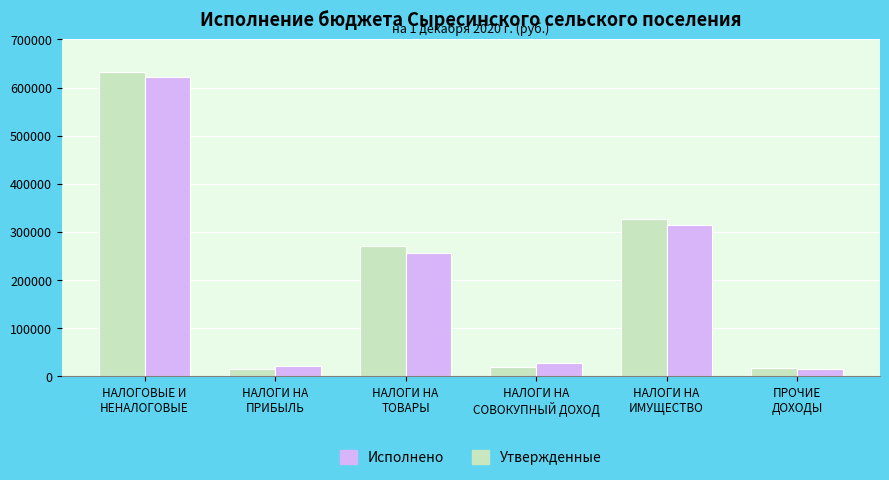

What is the average value of the Исполнено series?

209579.9